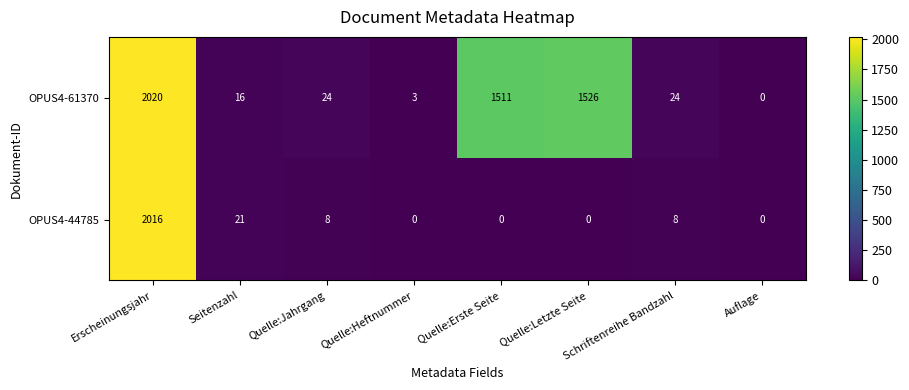

Which series has the largest total across all categories?

OPUS4-61370